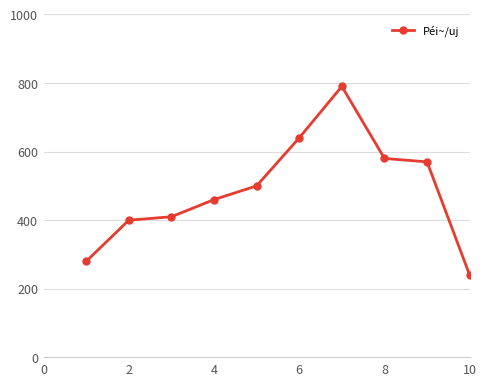

Reading left to right, extract all data points from this chart.

280	400	410	460	500	640	790	580	570	240